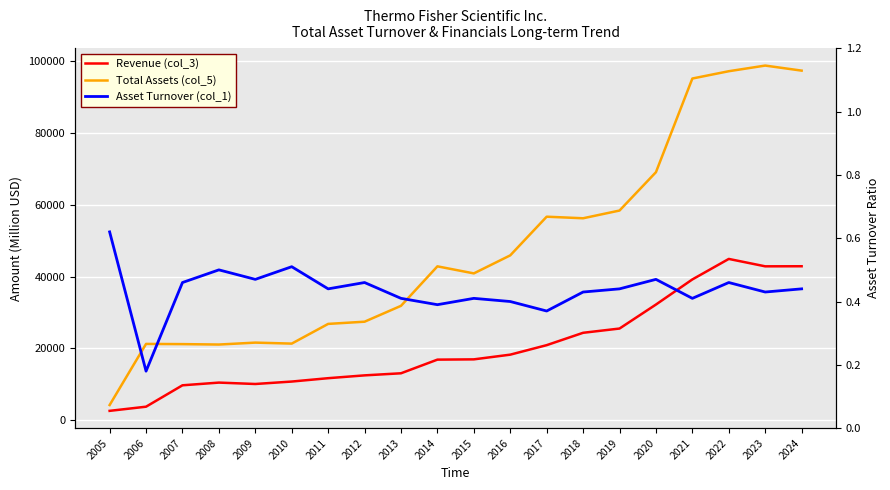

Which label corresponds to the largest value in the chart?

2023